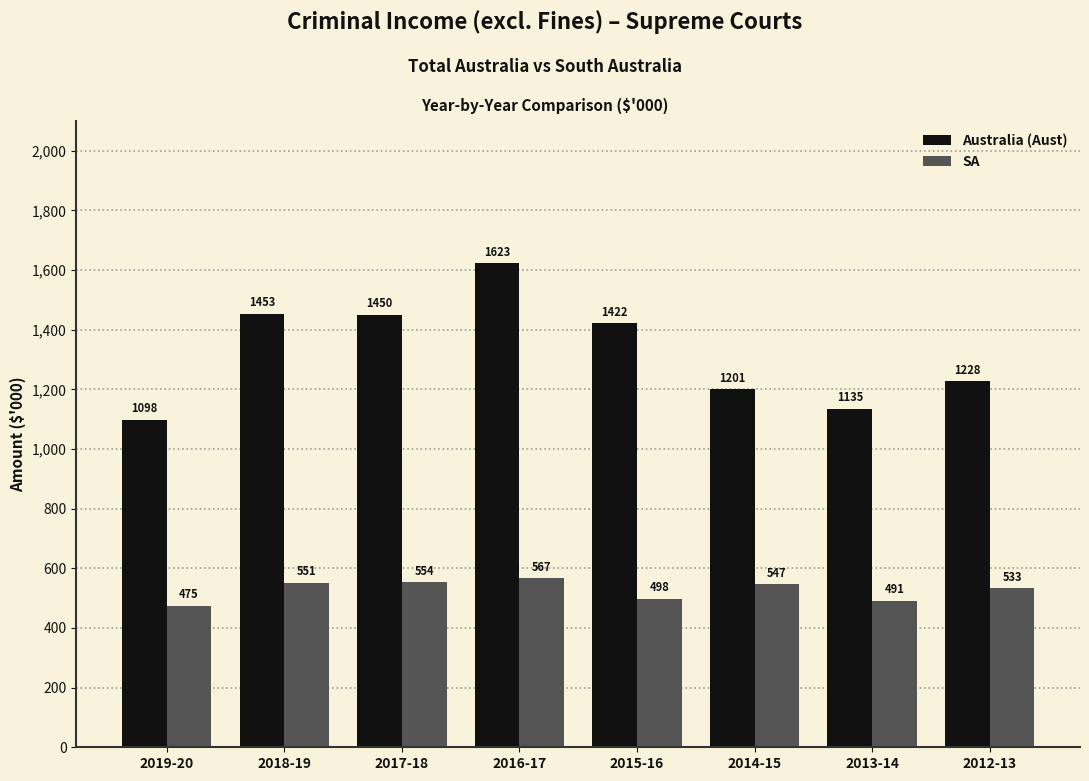

How many categories are shown in the chart?

8